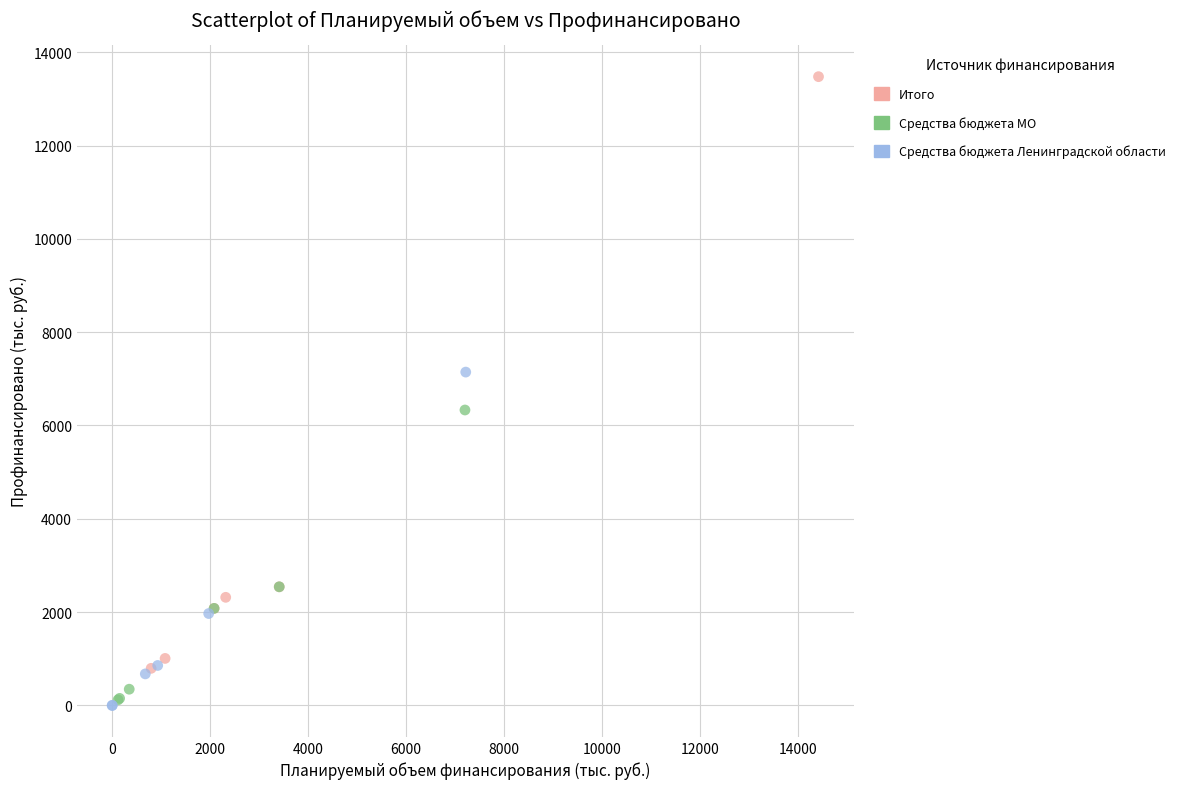

Which series contains the highest Y value?

Итого